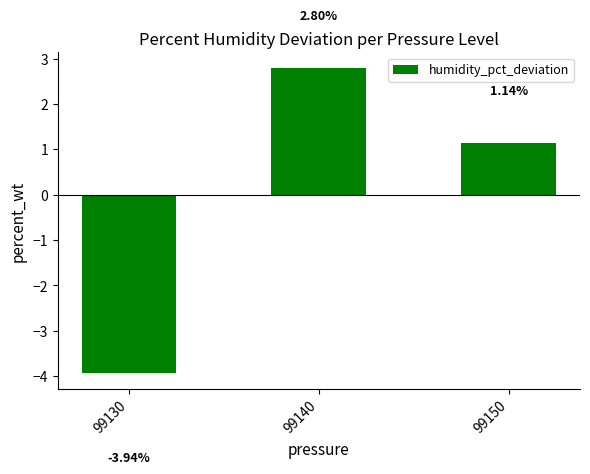

What is the difference between the second highest and minimum values?

5.1